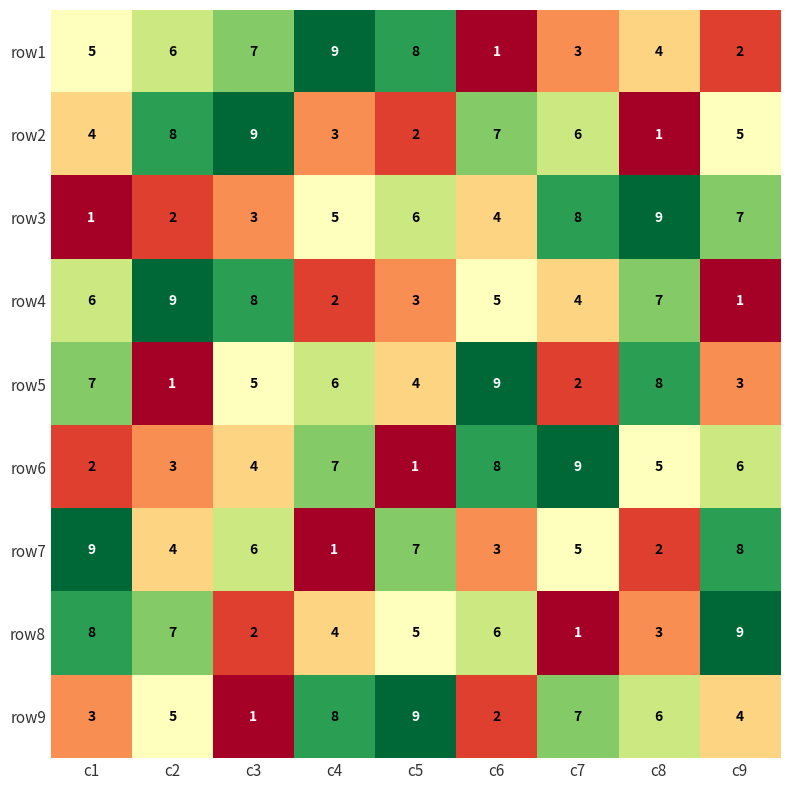

What is the total value across all series at c9?

45